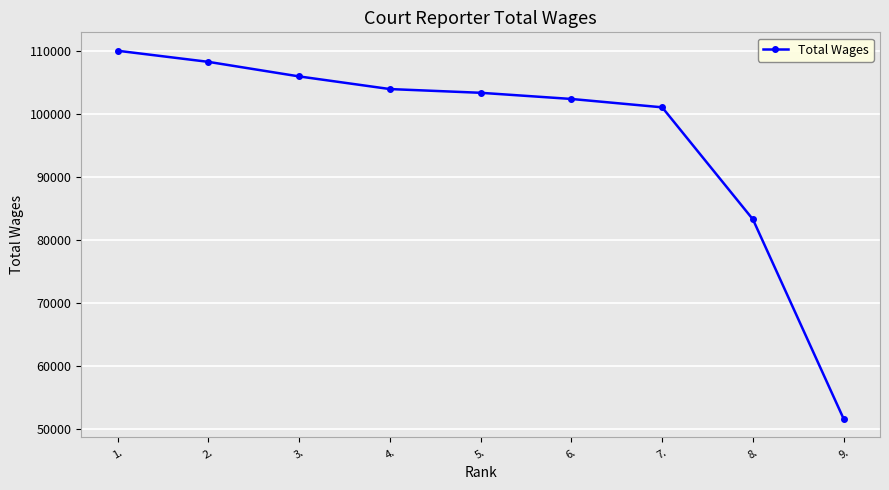

Between 4. and 6., which is larger?

4.